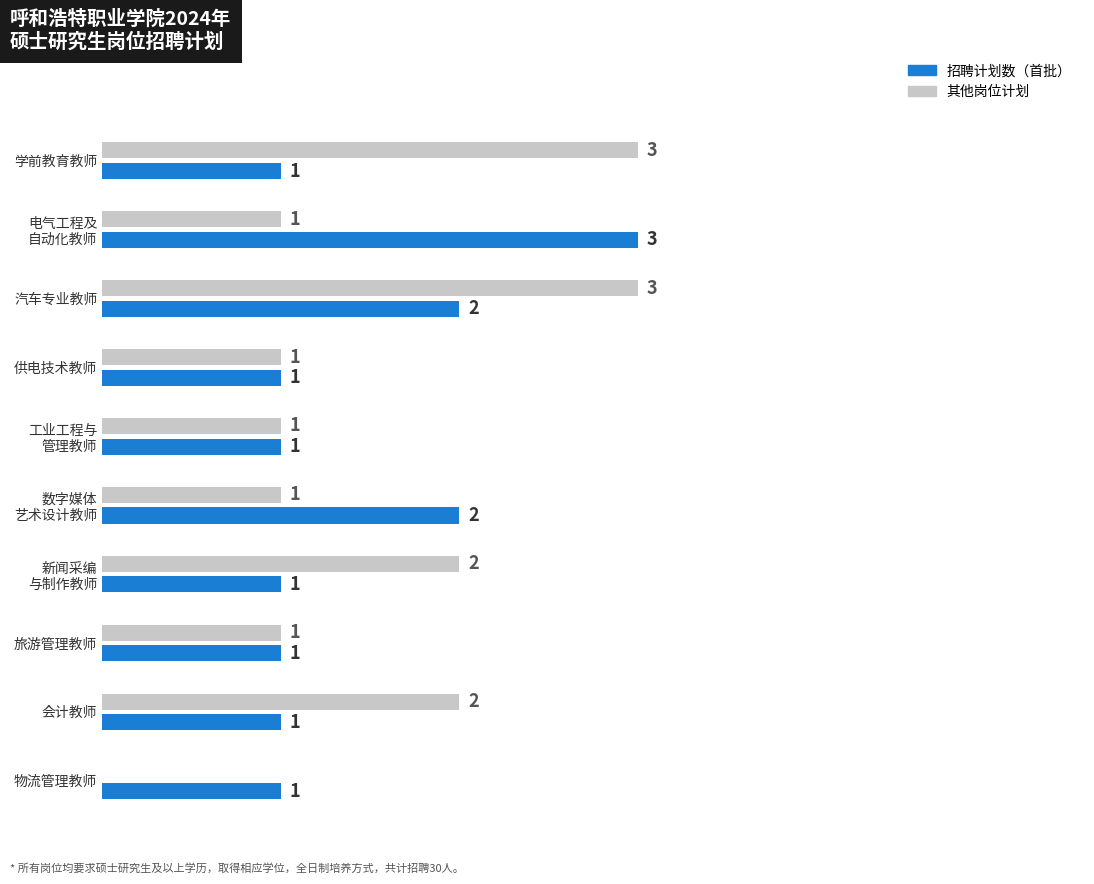

At which category is the sum across all series the highest?

汽车专业教师